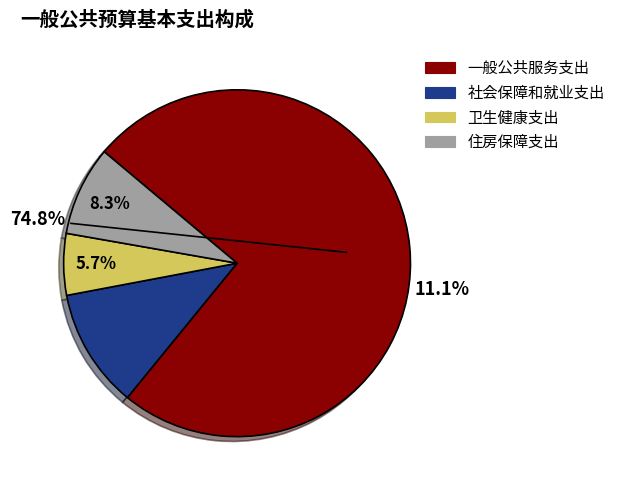

How many segments does this pie chart have?

4